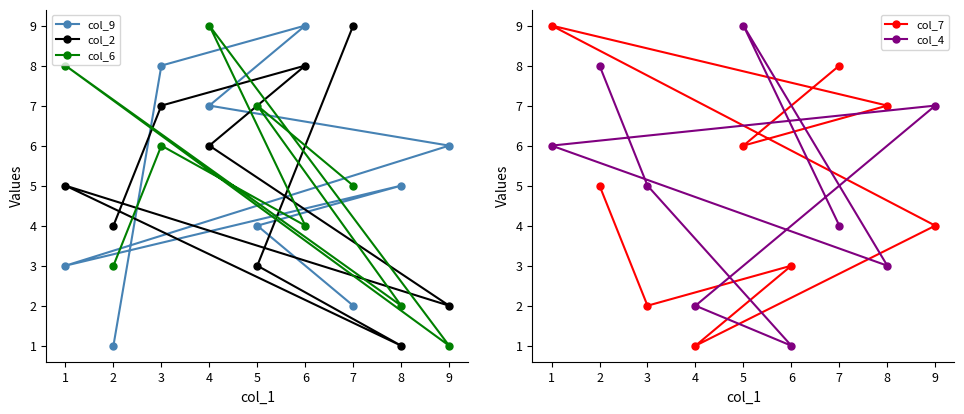

The col_7 series shows 2 at 7. True or false?

False